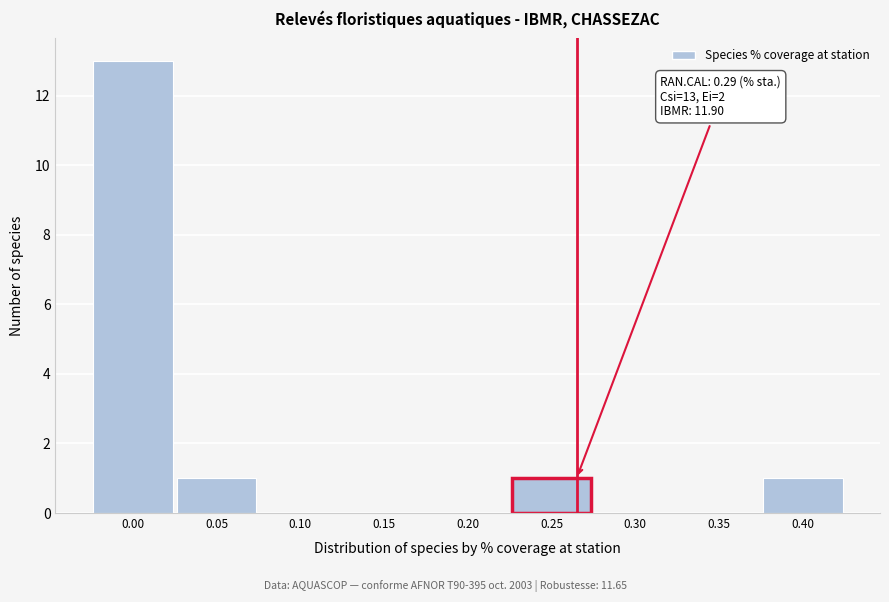

Reading left to right, list all the values displayed in this chart.

0.00=13	0.05=1	0.10=0	0.15=0	0.20=0	0.25=1	0.30=0	0.35=0	0.40=1